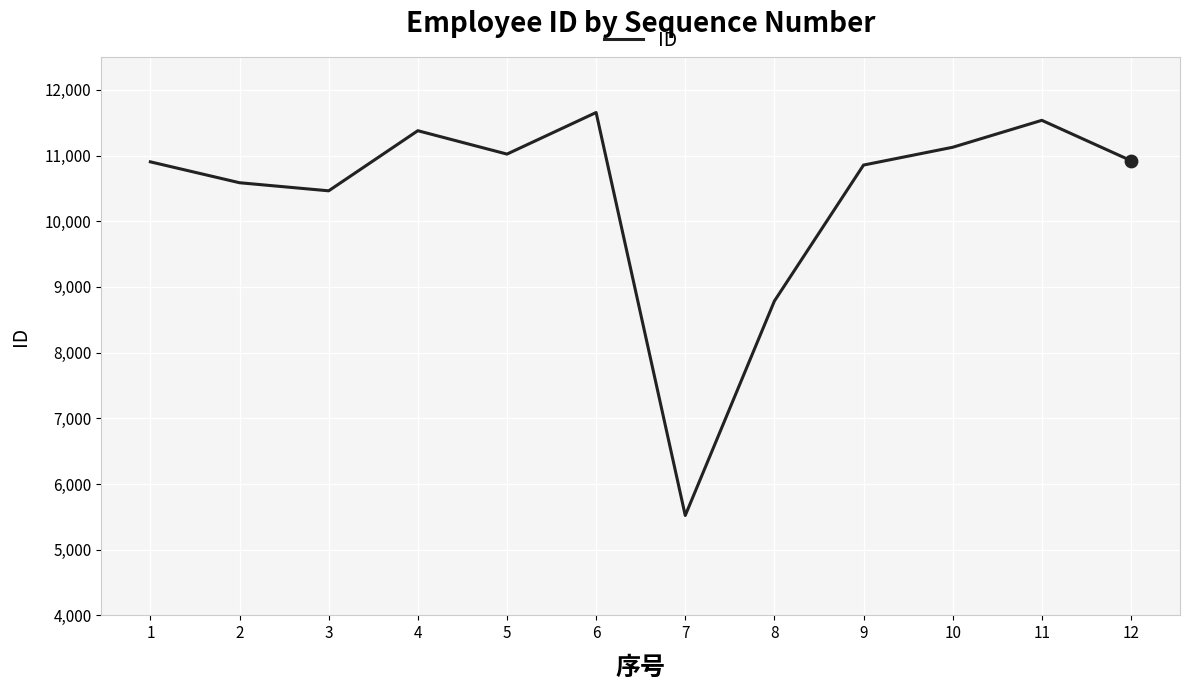

Which has a higher value, 1 or 5?

5